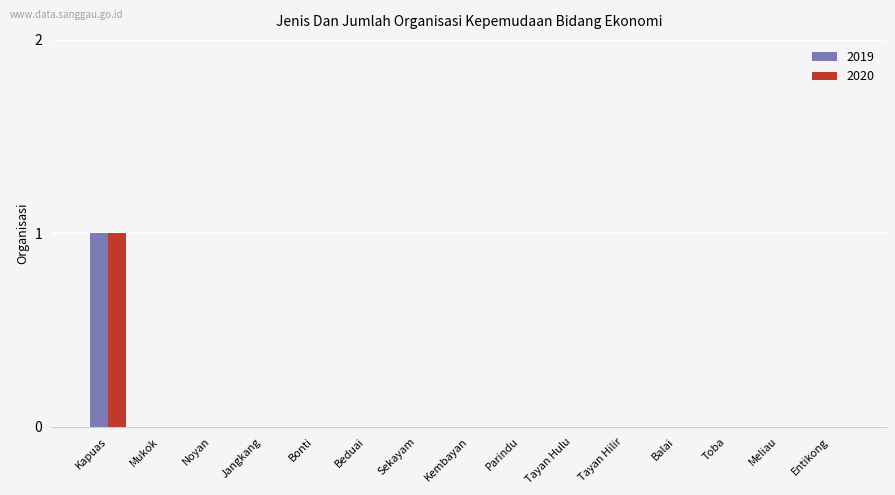

The value of 2019 at Toba is 0. True or false?

True